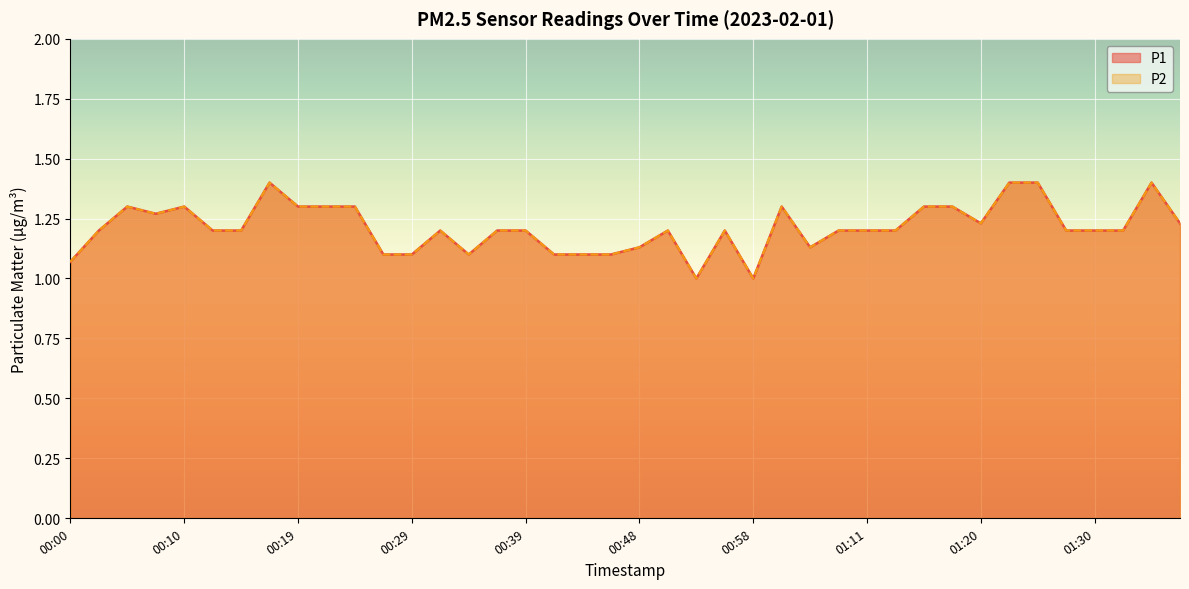

Read the P2 value at 00:58.

1.0